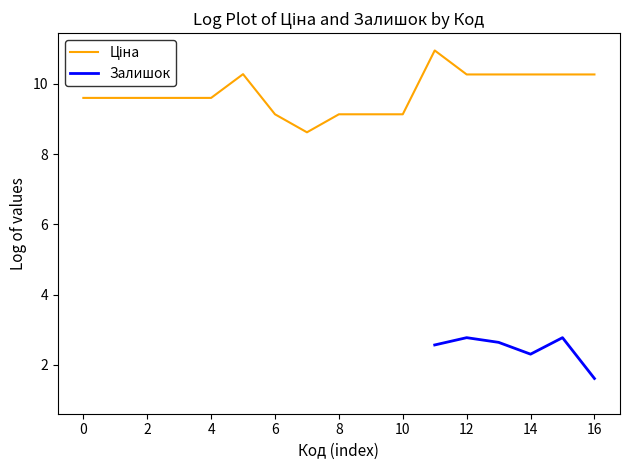

How many interior local valleys does the Залишок series have?

1